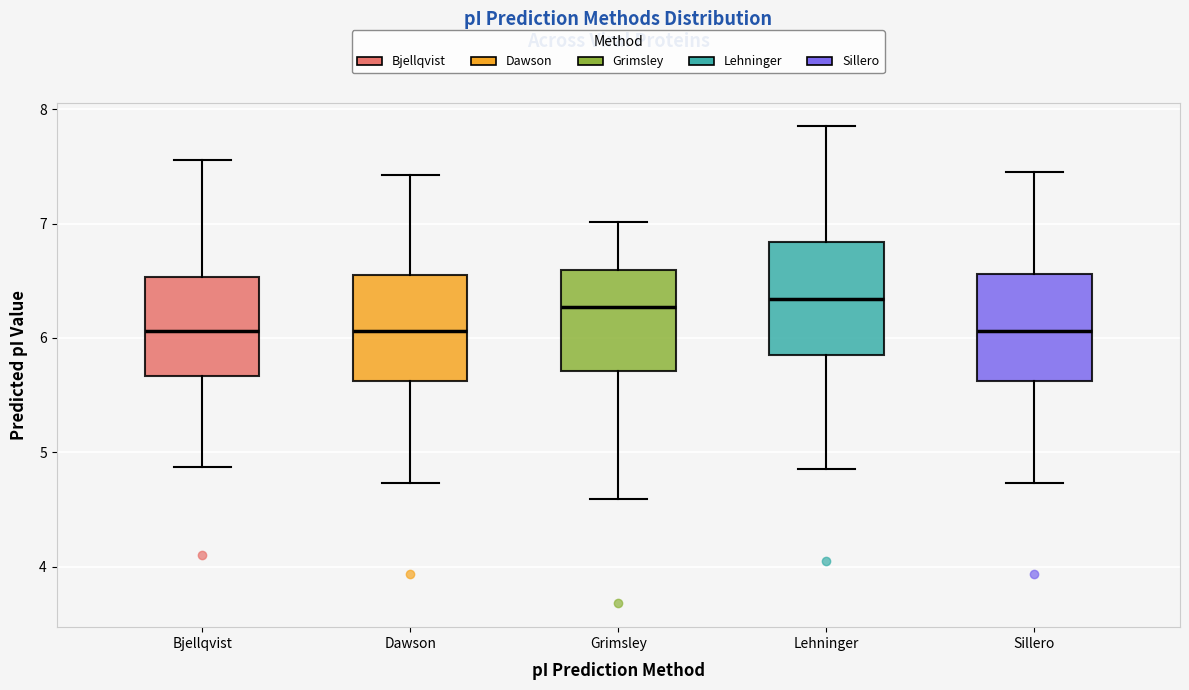

Where does the upper whisker of the box for Dawson end on the y-axis? The values are not printed on the chart, so give them approximately, as read against the axis.

7.4